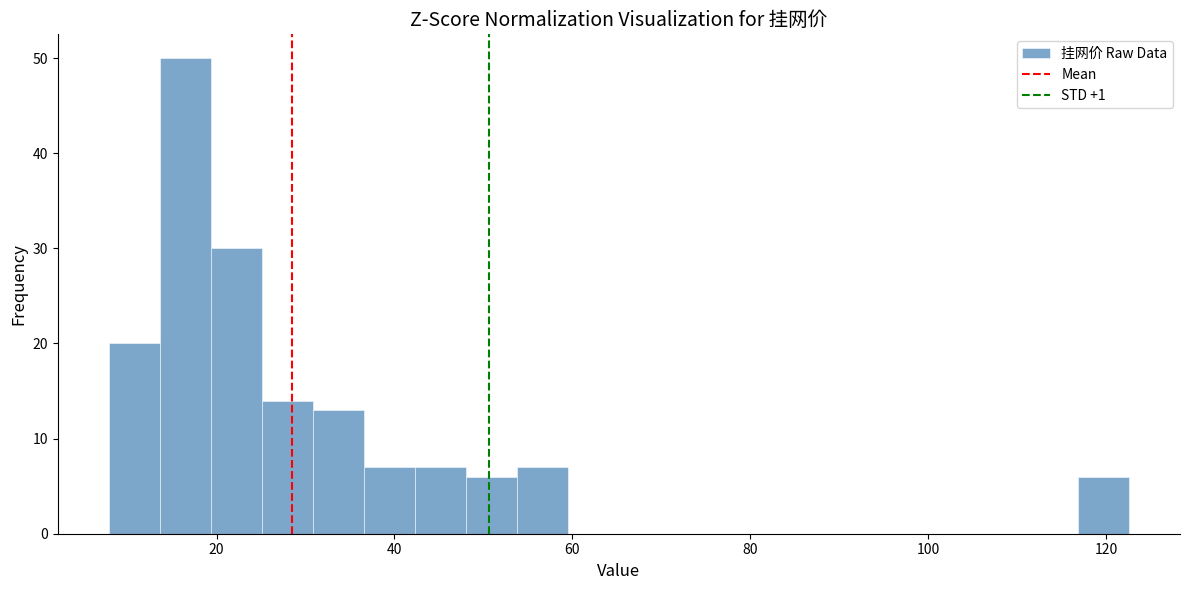

Read against the x-axis, roughly where is the centre of the tallest bar?

16